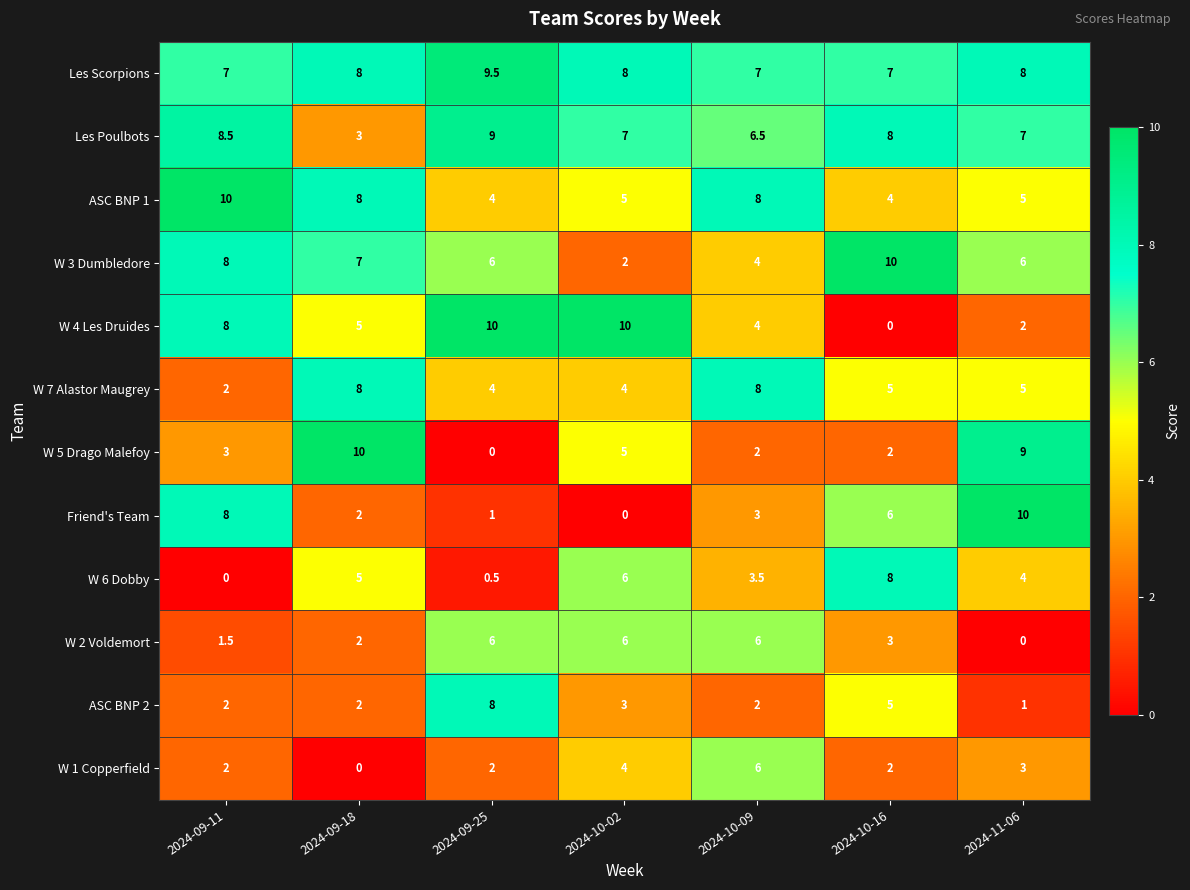

What is the difference between the highest and lowest values at 2024-10-02?

10.0